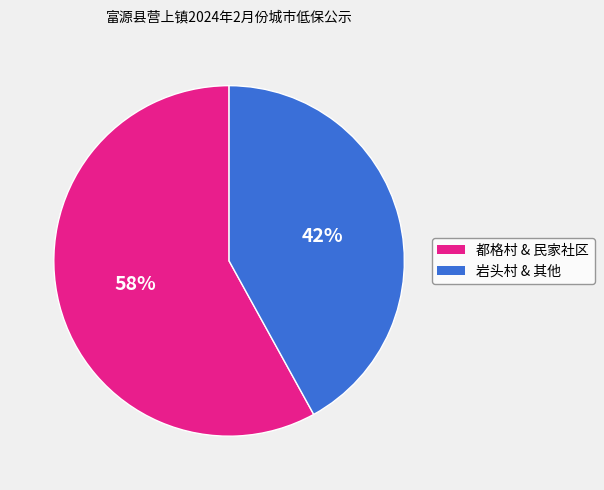

To the nearest percent, what is the average slice percentage?

50%